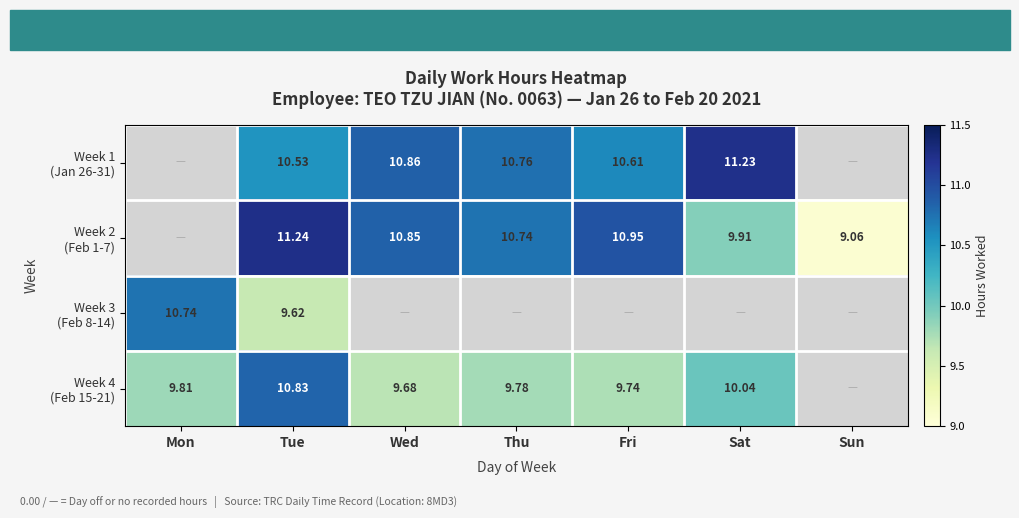

How many data points does each series have?

7